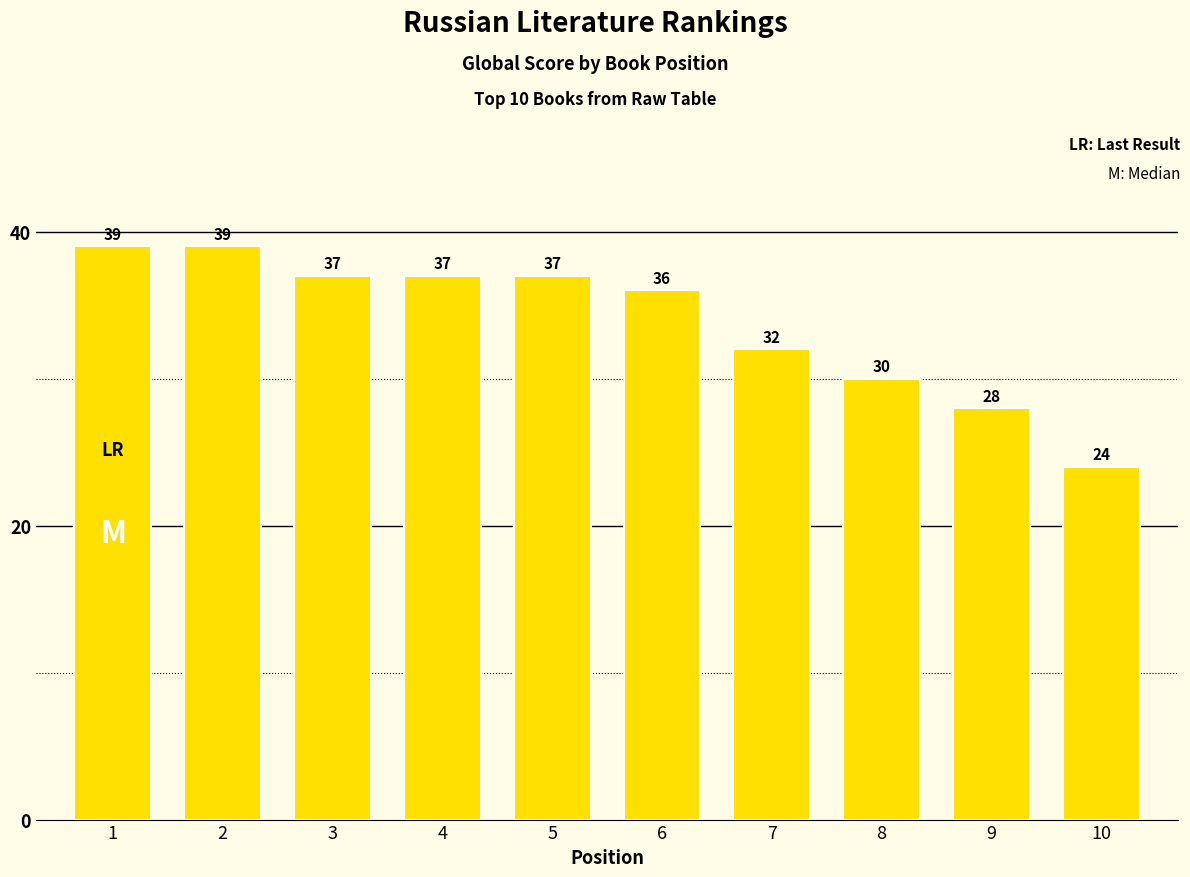

Which has a higher value, 7 or 8?

7